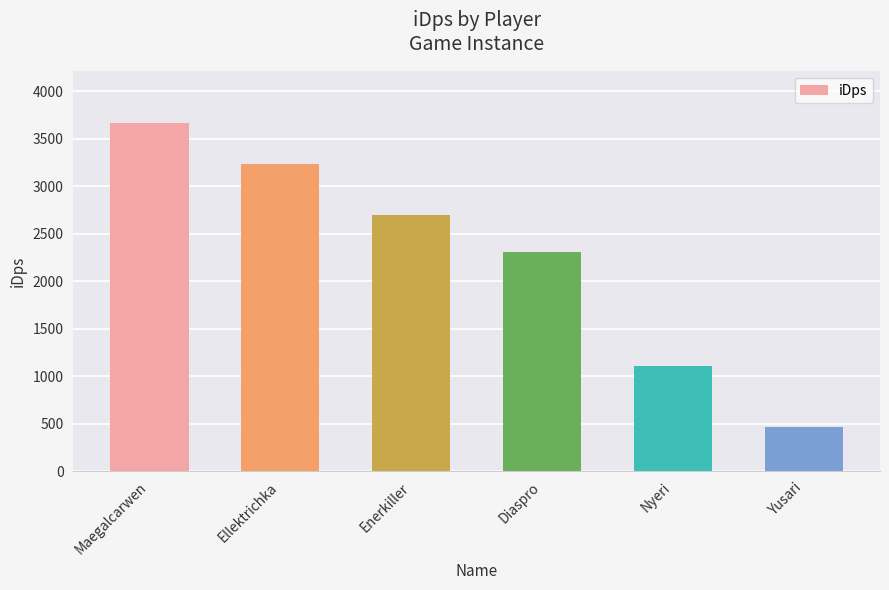

Reading left to right, list all the values displayed in this chart.

Maegalcarwen=3663.5	Ellektrichka=3232.3	Enerkiller=2697.5	Diaspro=2310.3	Nyeri=1103.1	Yusari=463.0